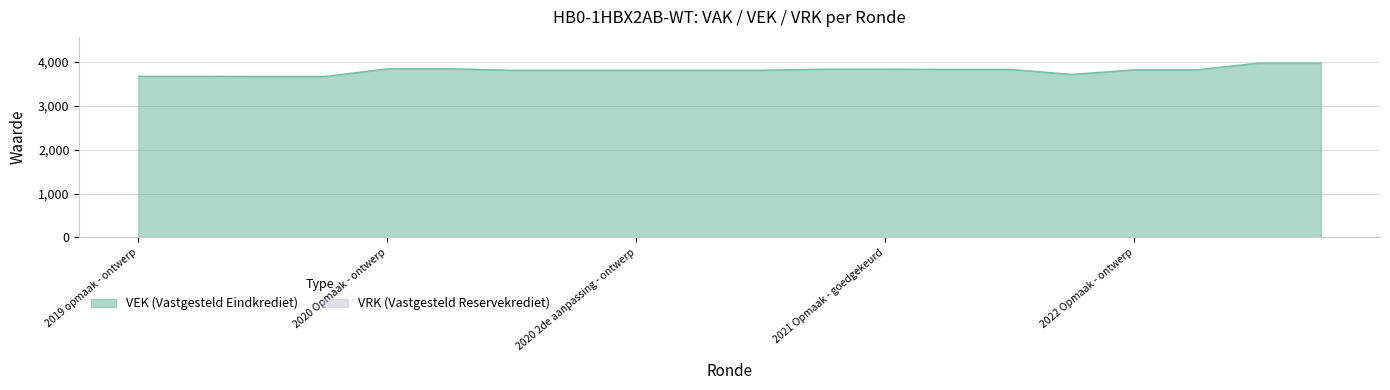

What is the value of the 19th point from the left?

3978